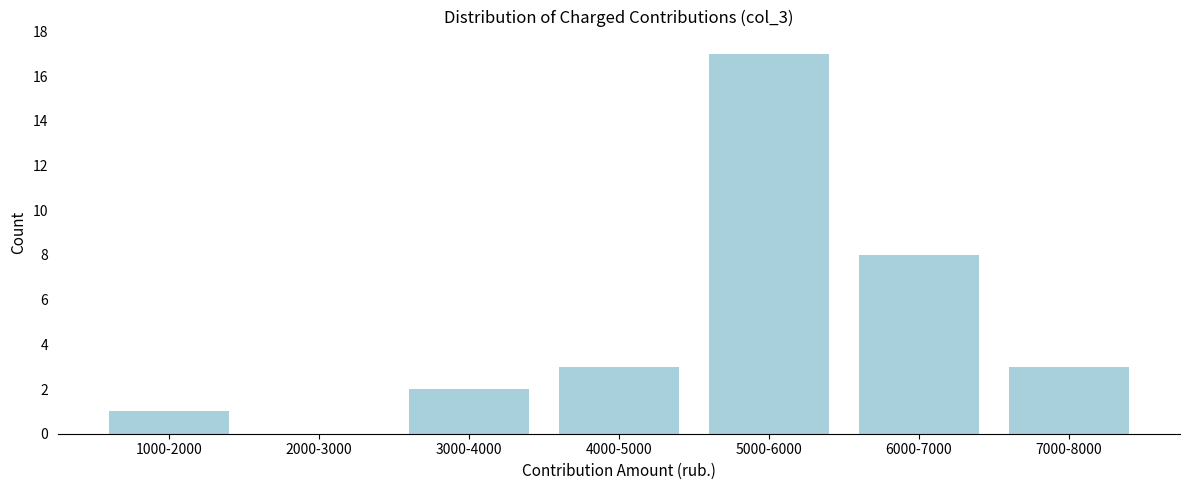

Reading right to left, transcribe all the data shown in this chart.

7000-8000=3	6000-7000=8	5000-6000=17	4000-5000=3	3000-4000=2	2000-3000=0	1000-2000=1